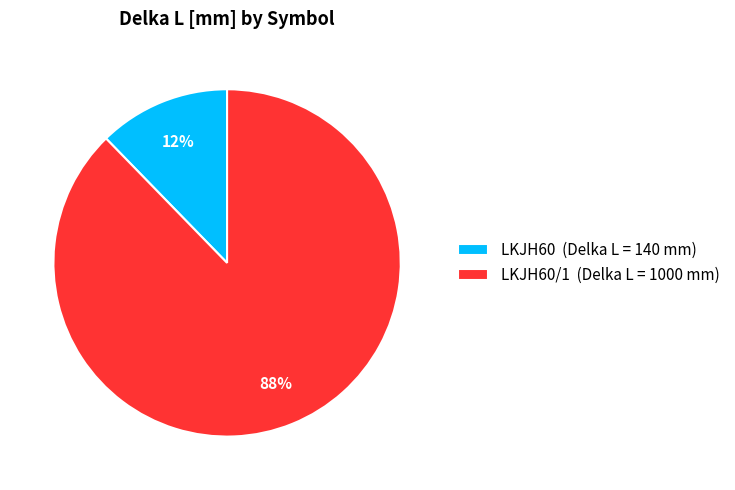

Which has a higher value, LKJH60/1 (Delka L = 1000 mm) or LKJH60 (Delka L = 140 mm)?

LKJH60/1 (Delka L = 1000 mm)